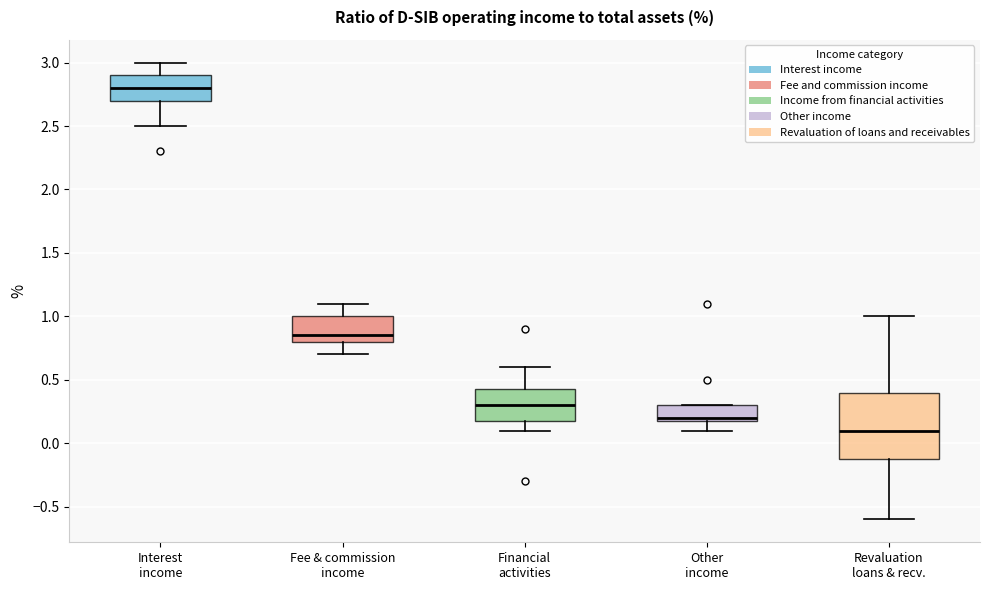

Where is the lower edge of the box for Revaluation loans & recv. on the y-axis? The values are not printed on the chart, so give them approximately, as read against the axis.

-0.10